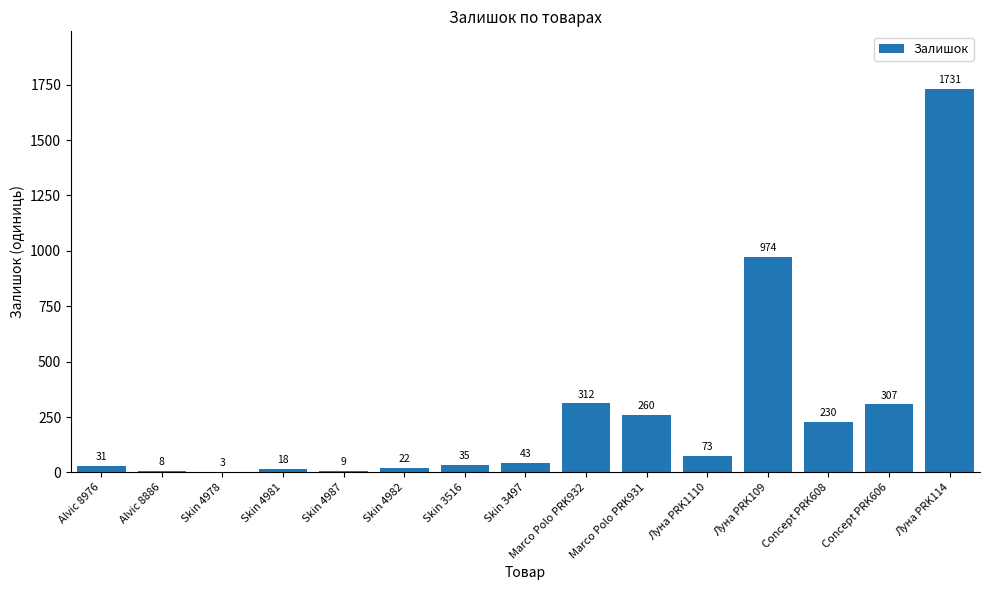

What is the maximum value shown in the chart?

1731